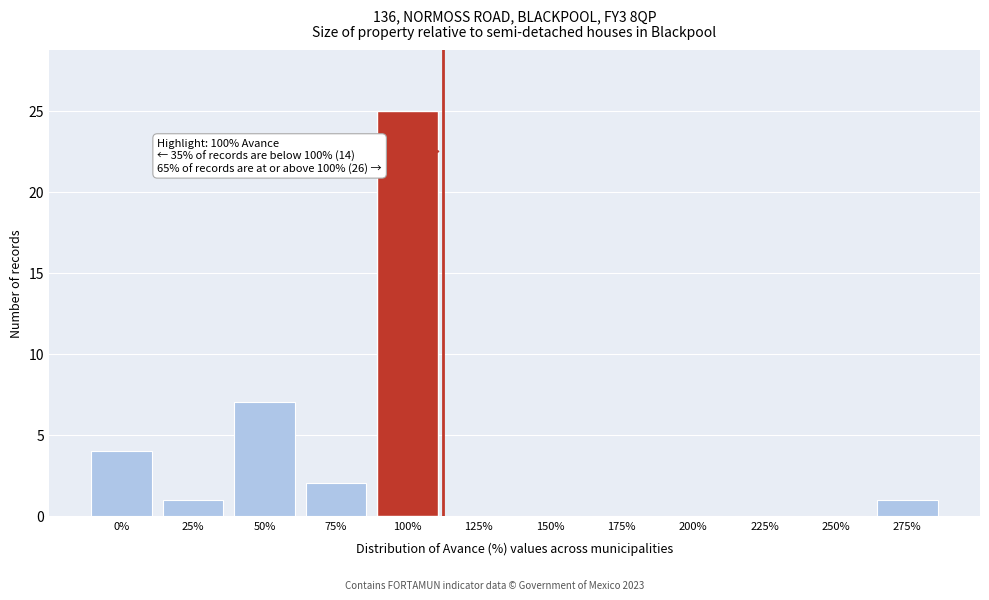

Reading right to left, what are all the values shown in this chart?

275%=1	250%=0	225%=0	200%=0	175%=0	150%=0	125%=0	100%=25	75%=2	50%=7	25%=1	0%=4